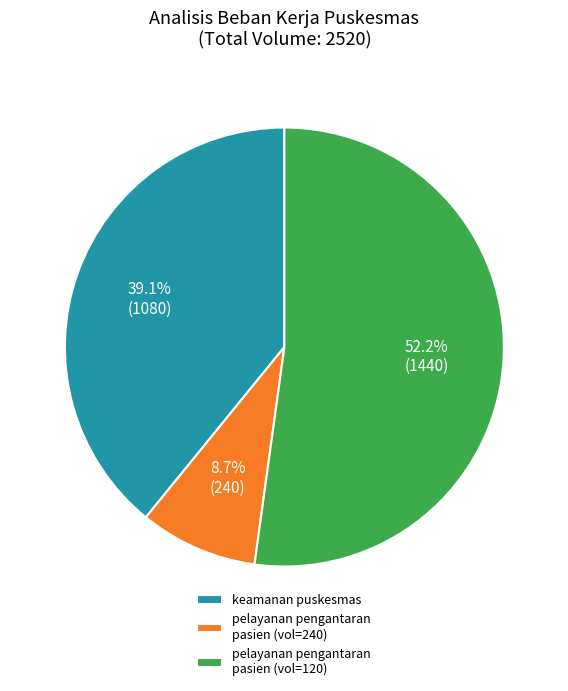

Which has a higher value, pelayanan pengantaran pasien (vol=120) or pelayanan pengantaran pasien (vol=240)?

pelayanan pengantaran pasien (vol=120)